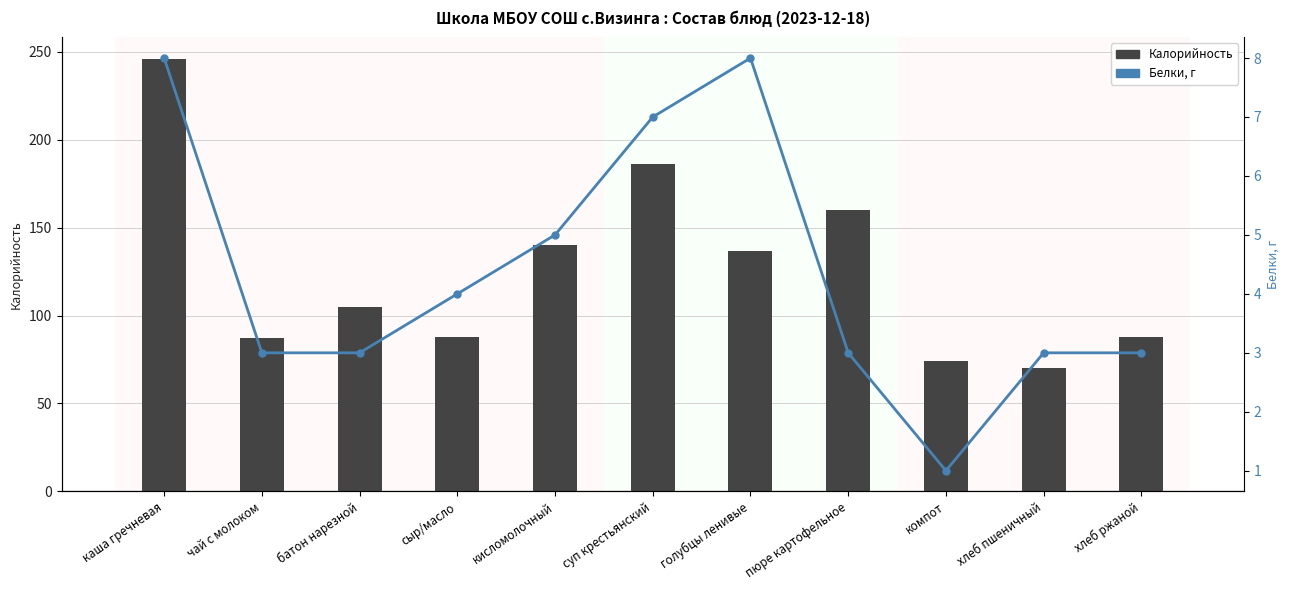

What position from the right is компот?

3